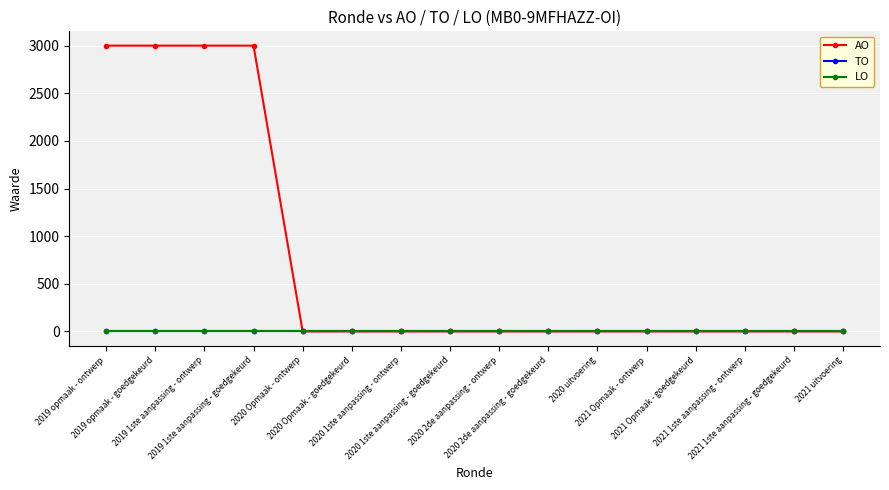

At which category is the sum across all series the highest?

2019 opmaak - ontwerp